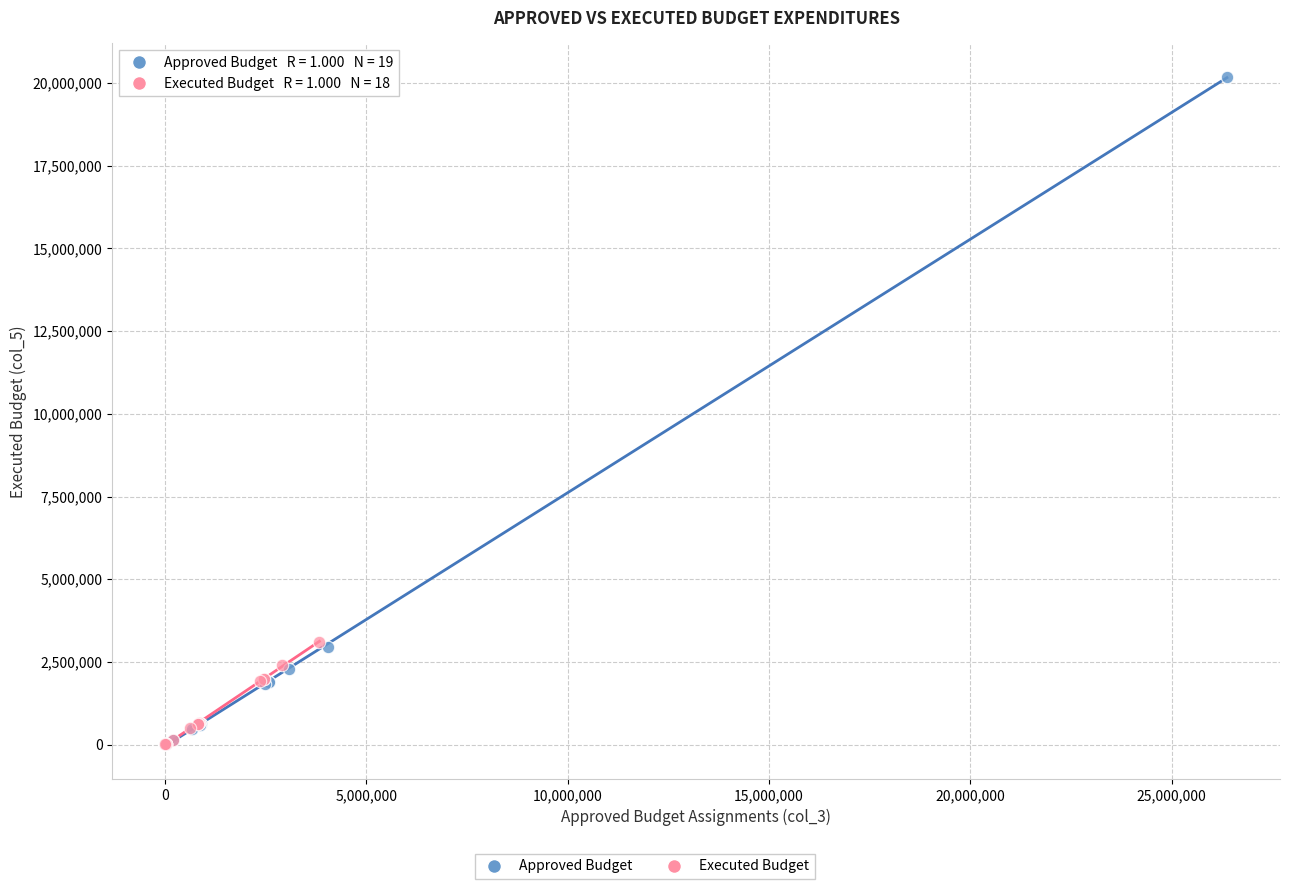

Which series contains the highest Y value?

Approved Budget